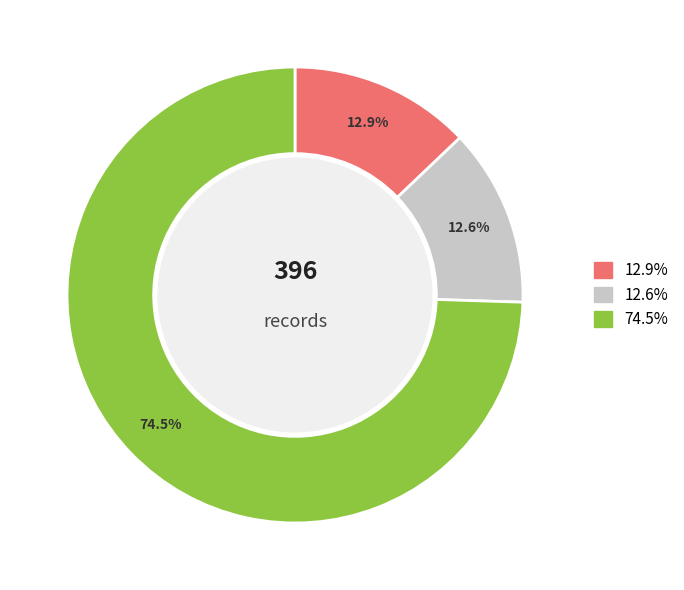

Is there any slice that represents more than half of the pie?

Yes